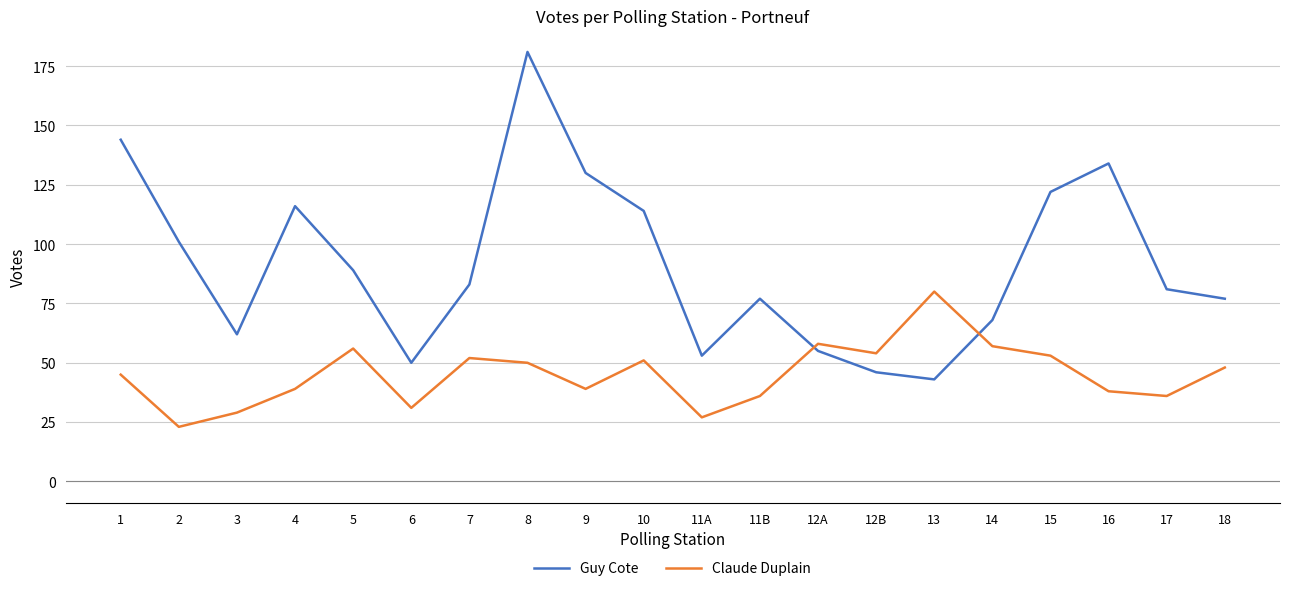

Reading right to left, transcribe all the data shown in this chart.

Guy Cote: 77	81	134	122	68	43	46	55	77	53	114	130	181	83	50	89	116	62	101	144
Claude Duplain: 48	36	38	53	57	80	54	58	36	27	51	39	50	52	31	56	39	29	23	45